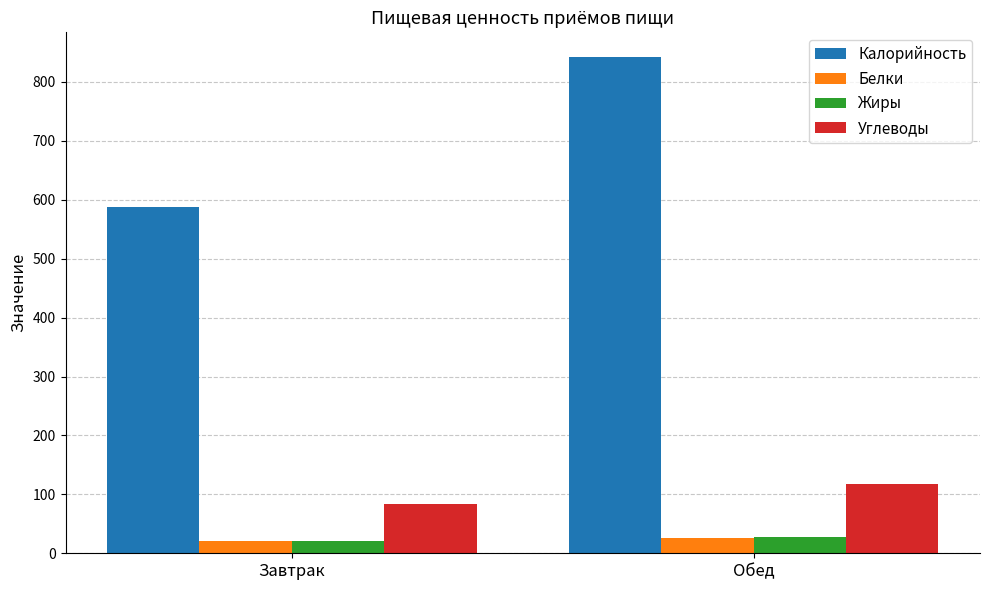

Read the Калорийность value at Обед.

842.0